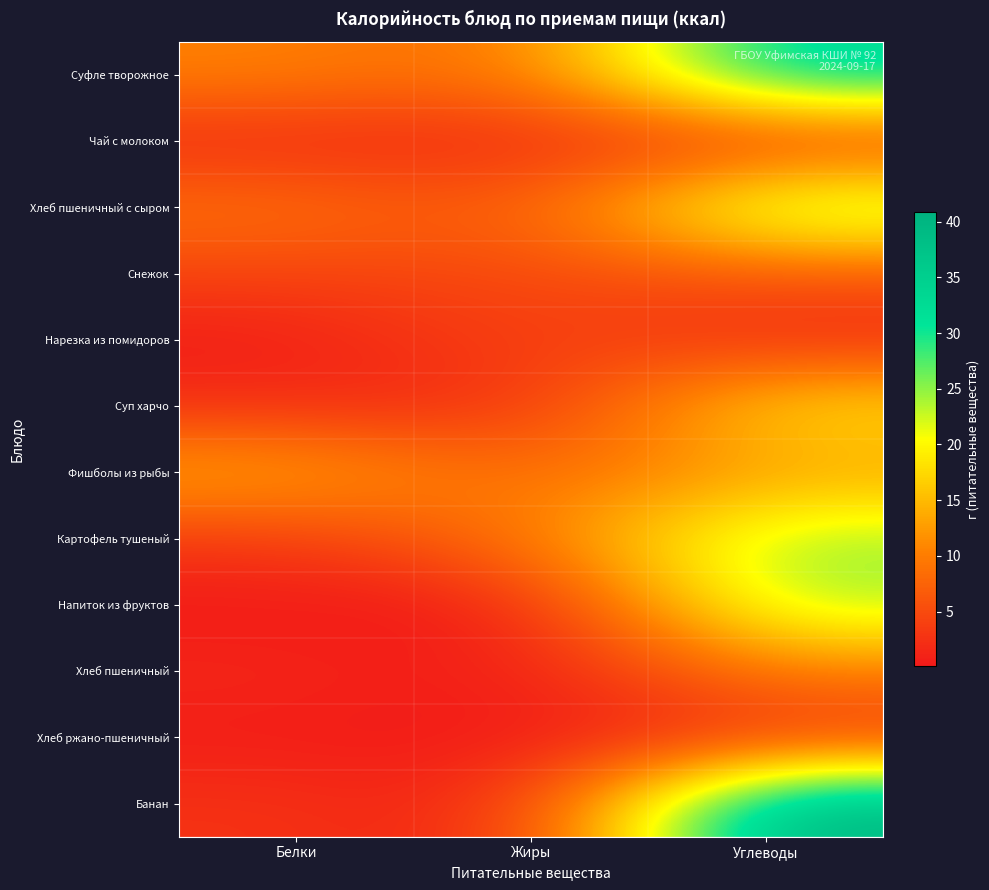

Reading left to right, transcribe all the data shown in this chart.

Суфле творожное: Белки=10.5	Жиры=7.9	Углеводы=34.1
Чай с молоком: Белки=1.4	Жиры=1.6	Углеводы=2.2
Хлеб пшеничный с сыром: Белки=9.3	Жиры=5.7	Углеводы=27.0
Снежок: Белки=4.3	Жиры=4.7	Углеводы=5.9
Нарезка из помидоров: Белки=0.3	Жиры=4.9	Углеводы=1.6
Суп харчо: Белки=2.2	Жиры=1.7	Углеводы=18.8
Фишболы из рыбы: Белки=14.2	Жиры=7.6	Углеводы=12.8
Картофель тушеный: Белки=3.1	Жиры=9.2	Углеводы=25.0
Напиток из фруктов: Белки=0.1	Жиры=0.1	Углеводы=24.4
Хлеб пшеничный: Белки=1.6	Жиры=0.2	Углеводы=10.1
Хлеб ржано-пшеничный: Белки=0.4	Жиры=0.1	Углеводы=2.5
Банан: Белки=2.7	Жиры=0.9	Углеводы=40.9